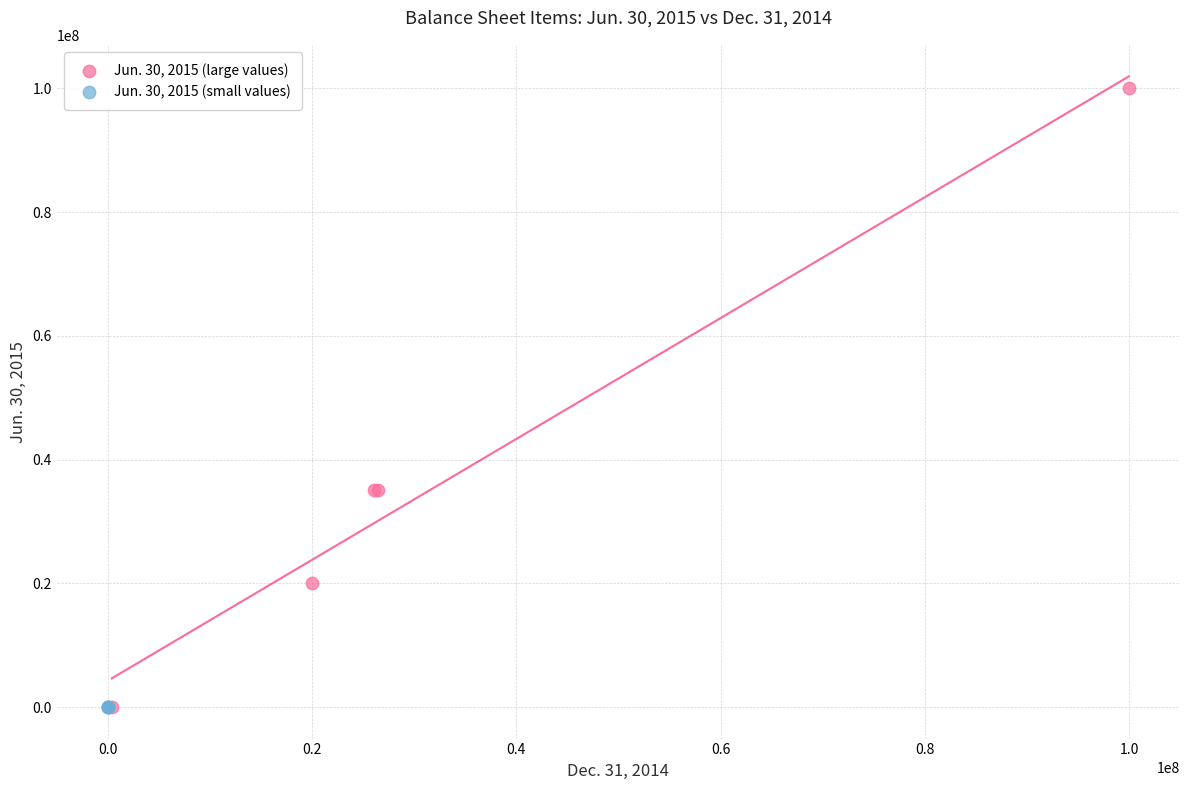

Which series reaches the maximum Y coordinate?

Jun. 30, 2015 (large values)